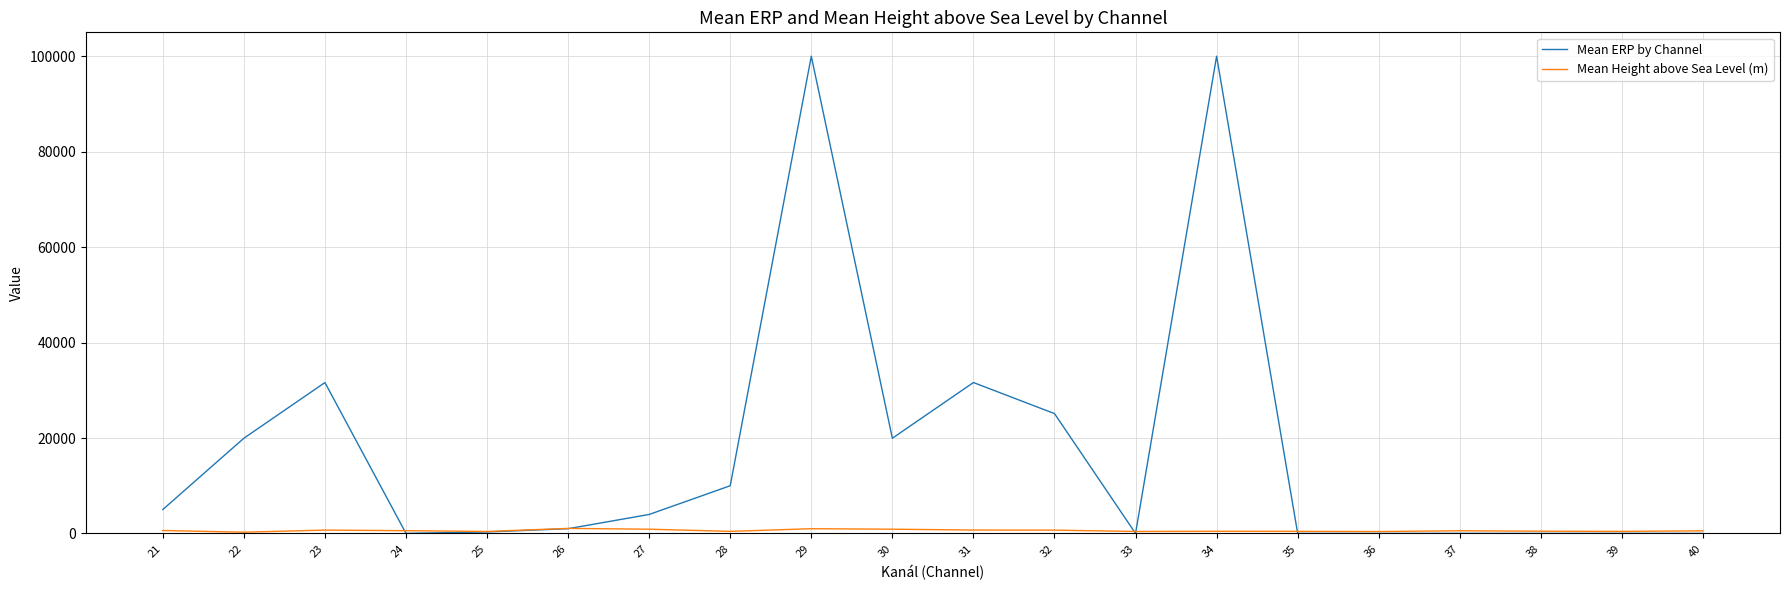

List the series in order of their overall mean, lowest first.

Mean Height above Sea Level (m), Mean ERP by Channel